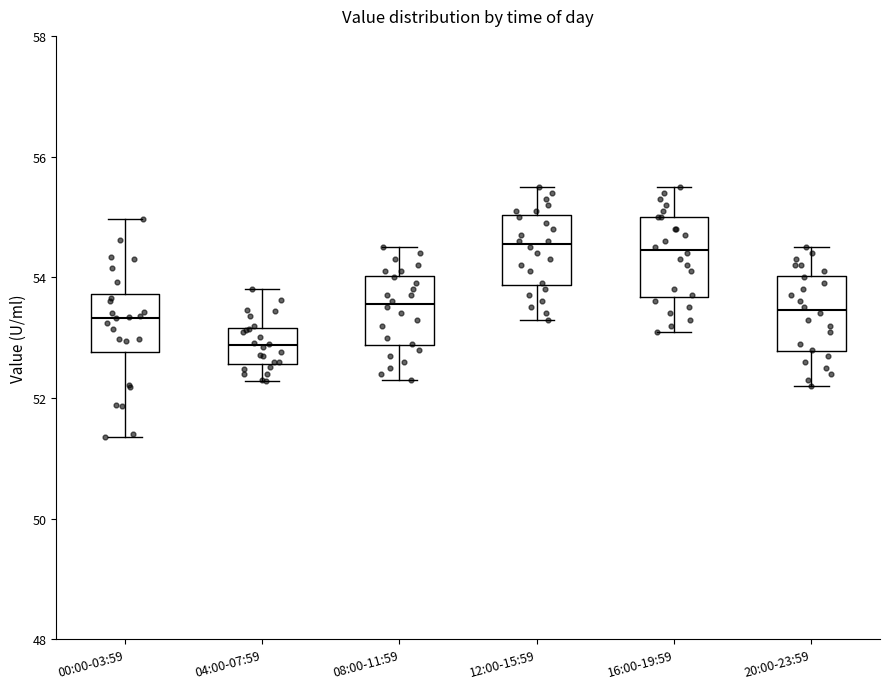

Reading left to right, read every box against the y-axis: the position of its median line, the range the box covers, and the ends of its whiskers. The values are not printed on the chart, so give them approximately, as read against the axis.

00:00-03:59: median 53.4, box 52.8 to 53.8, whiskers 51.4 to 55.0
04:00-07:59: median 52.8, box 52.6 to 53.2, whiskers 52.2 to 53.8
08:00-11:59: median 53.6, box 52.8 to 54.0, whiskers 52.4 to 54.6
12:00-15:59: median 54.6, box 53.8 to 55.0, whiskers 53.4 to 55.6
16:00-19:59: median 54.4, box 53.6 to 55.0, whiskers 53.2 to 55.6
20:00-23:59: median 53.4, box 52.8 to 54.0, whiskers 52.2 to 54.6